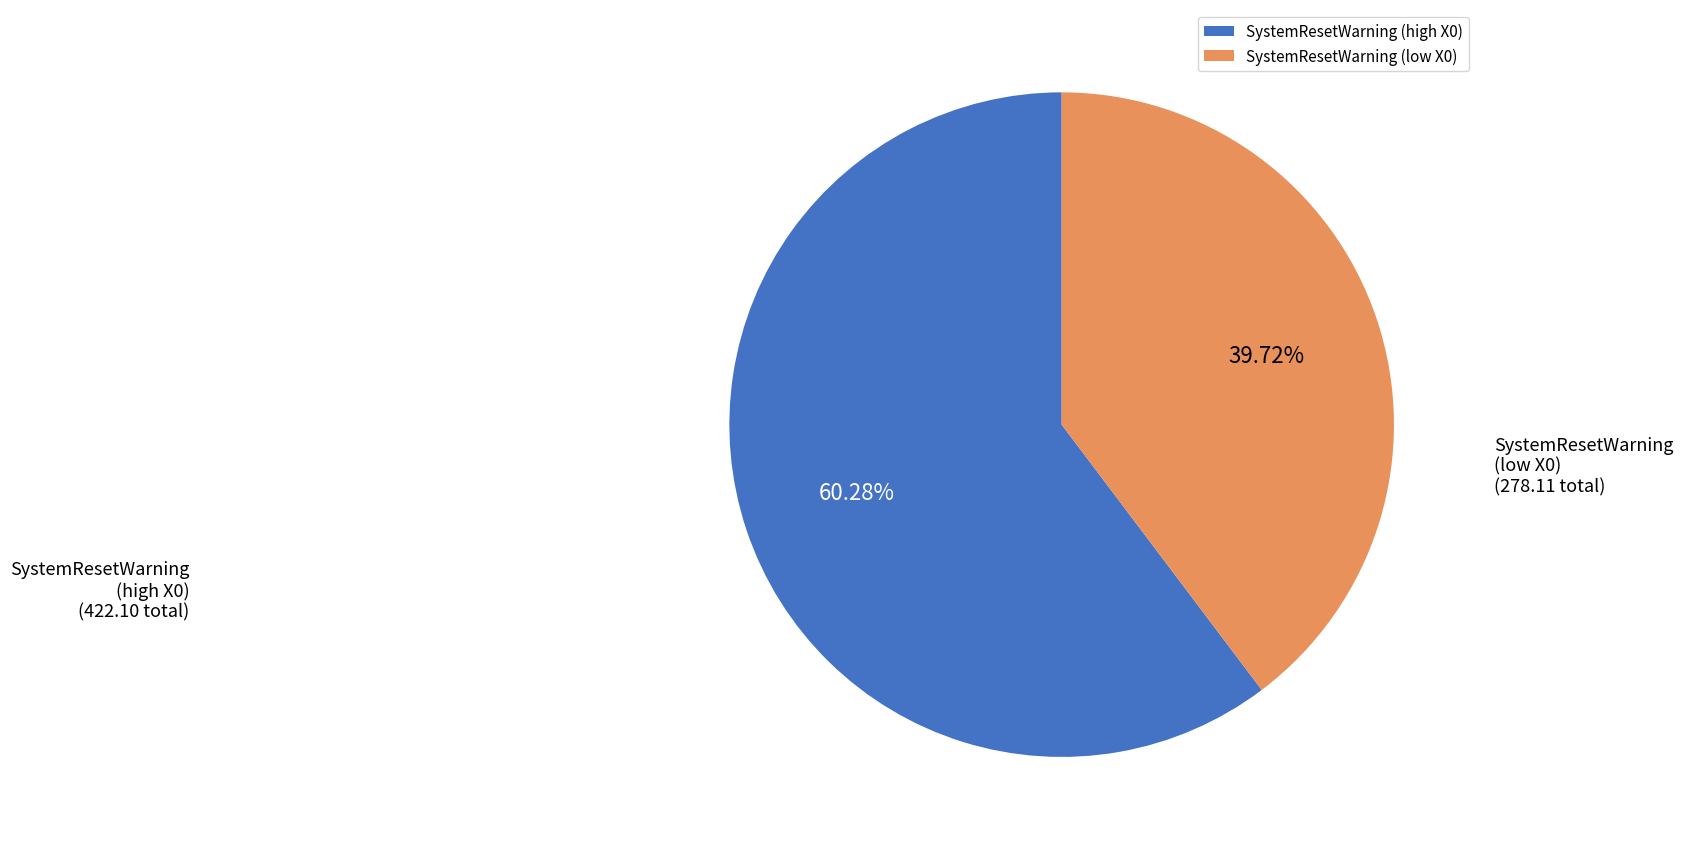

Does SystemResetWarning (high X0) account for over 50% of the chart?

Yes